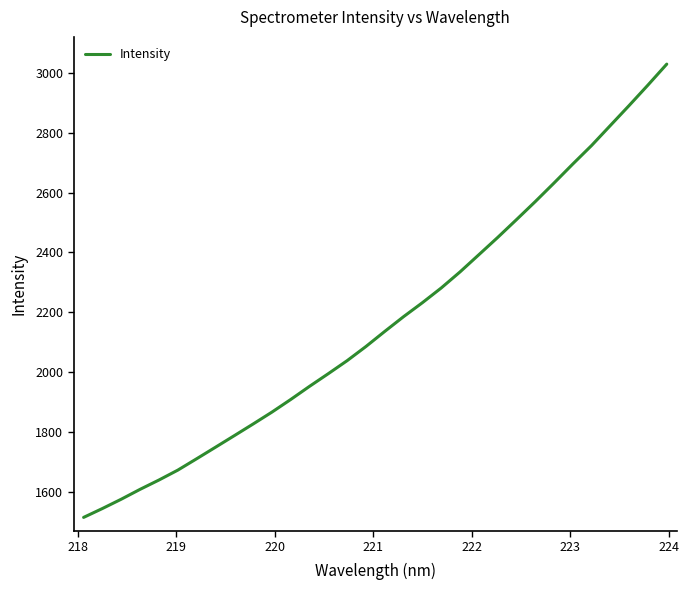

How many lines are shown in the chart?

1